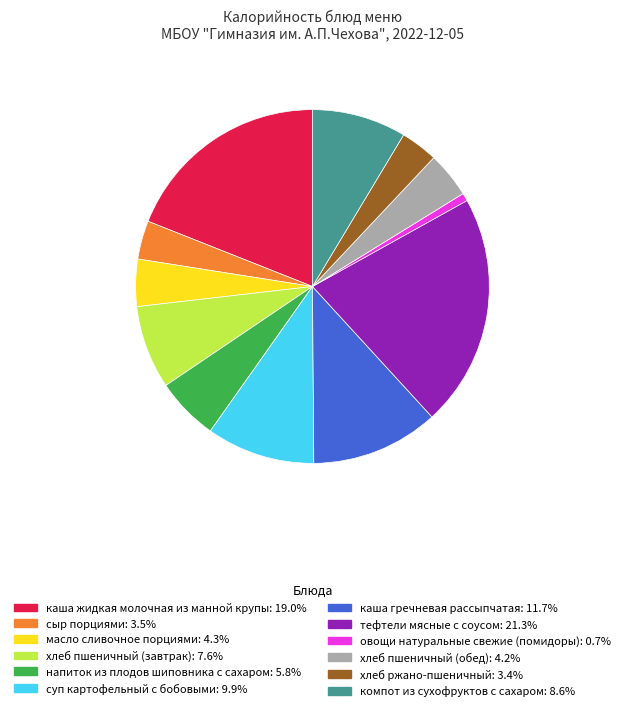

What is the smallest slice in the pie chart?

овощи натуральные свежие (помидоры)